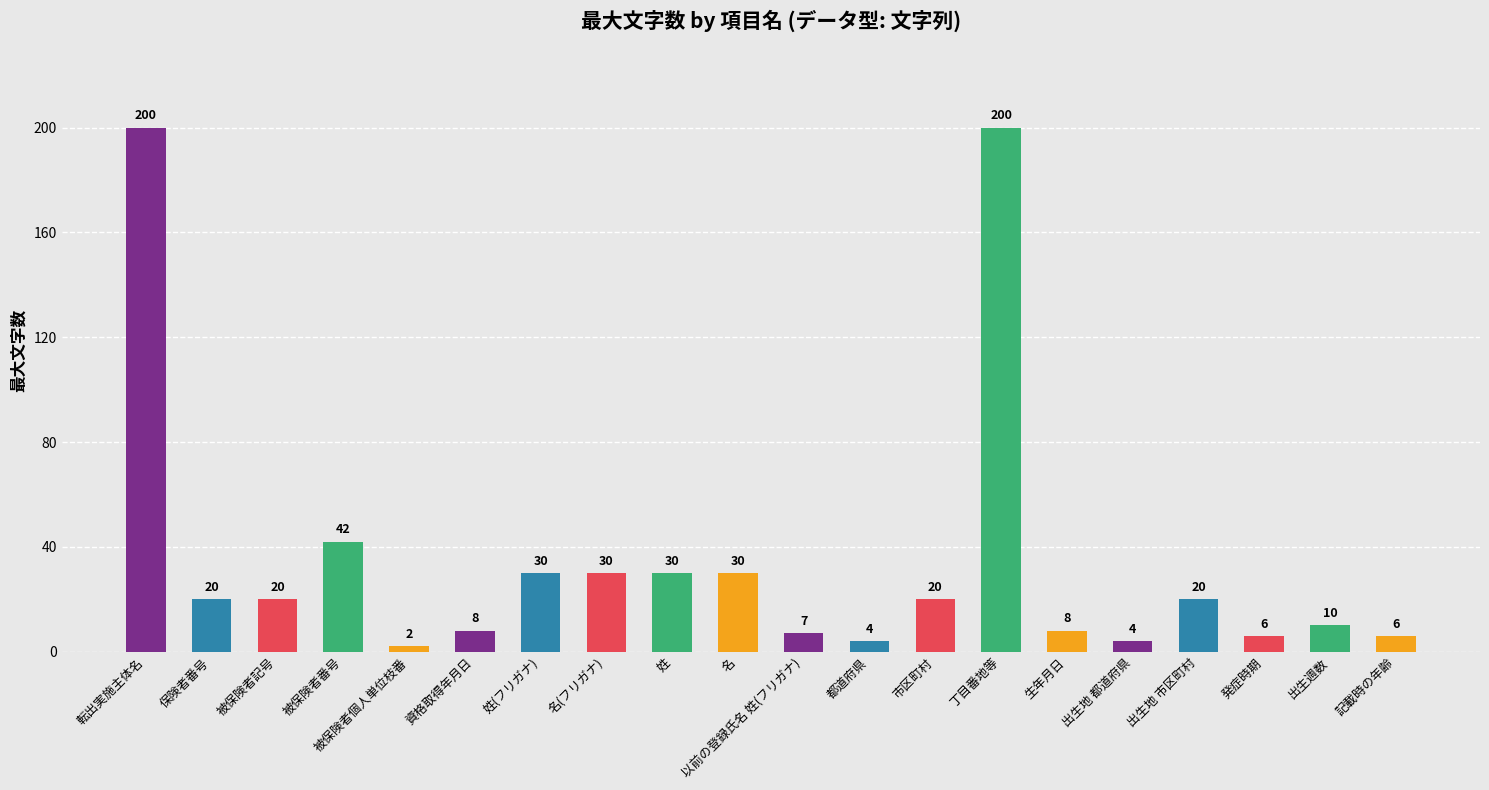

What is the change in value from 生年月日 to 出生週数?

+2